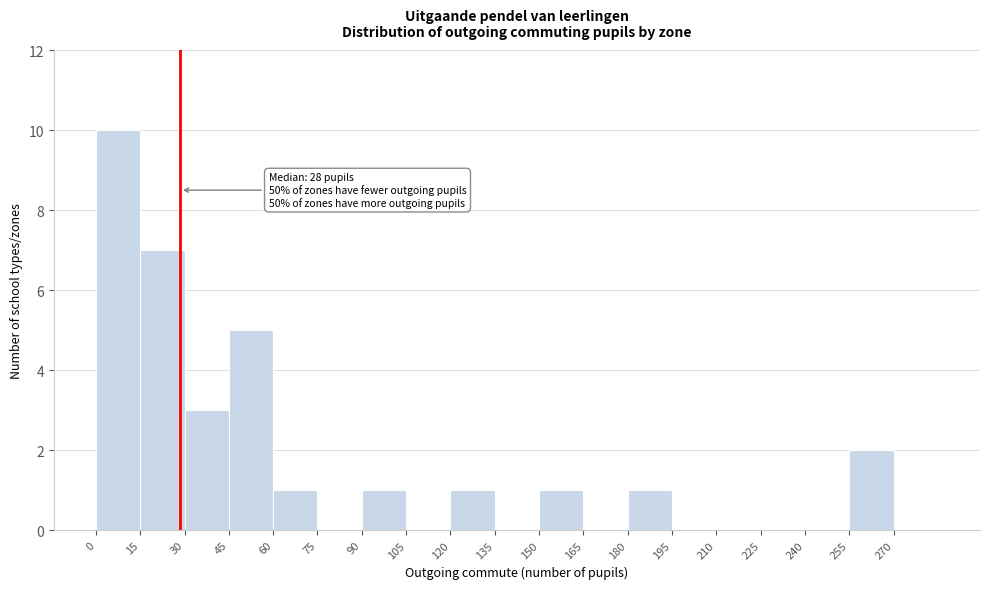

Over which range of the x-axis is the bar tallest?

0 to 15